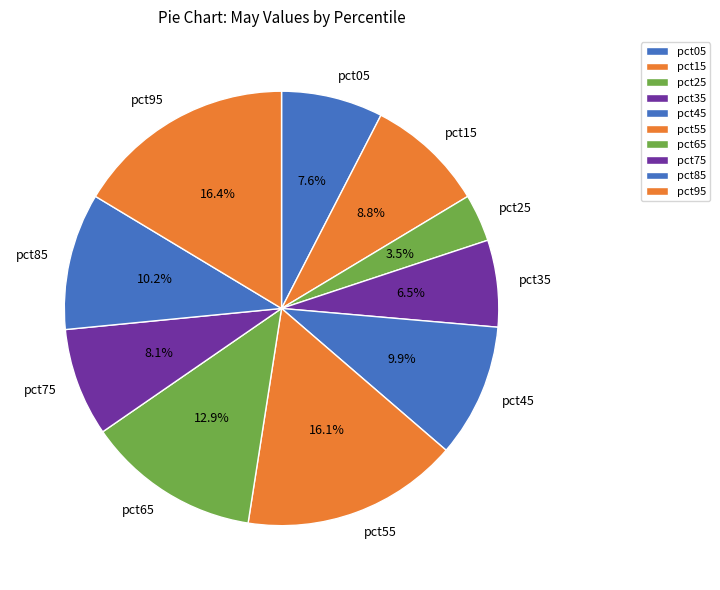

The pct15 slice represents 9% of the pie. True or false?

True